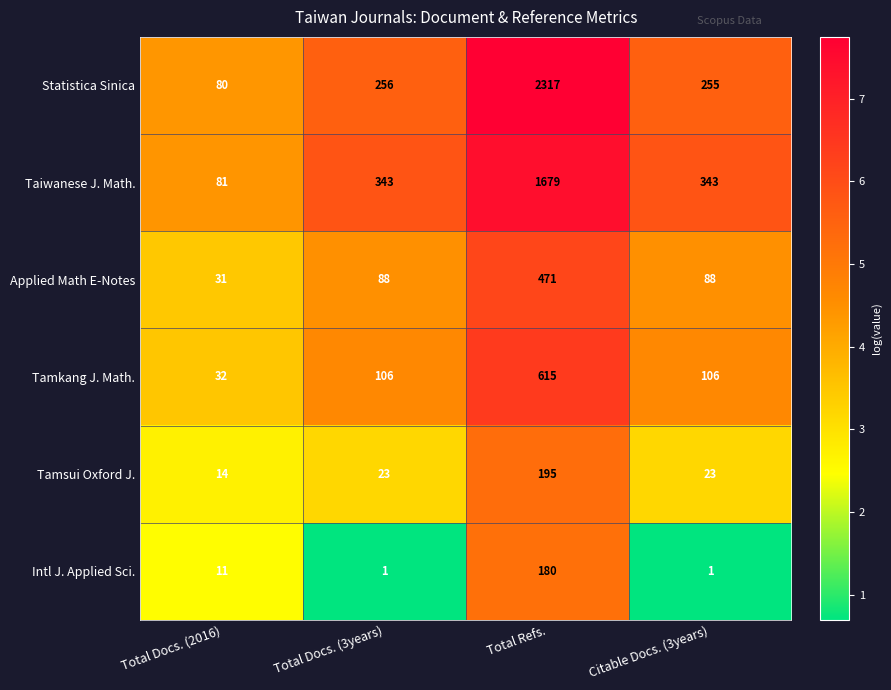

How many Taiwanese J. Math. values are between 343 and 1679?

3